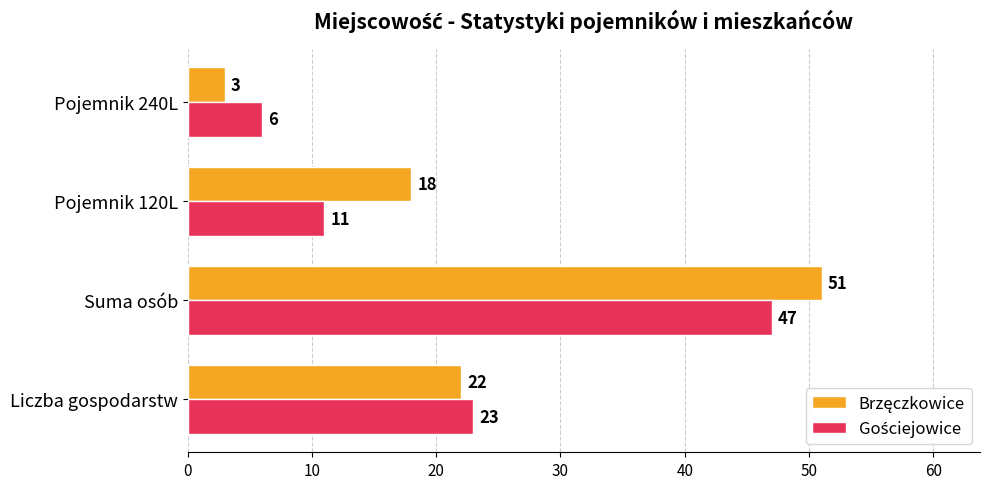

Which label corresponds to the largest value in the chart?

Suma osób